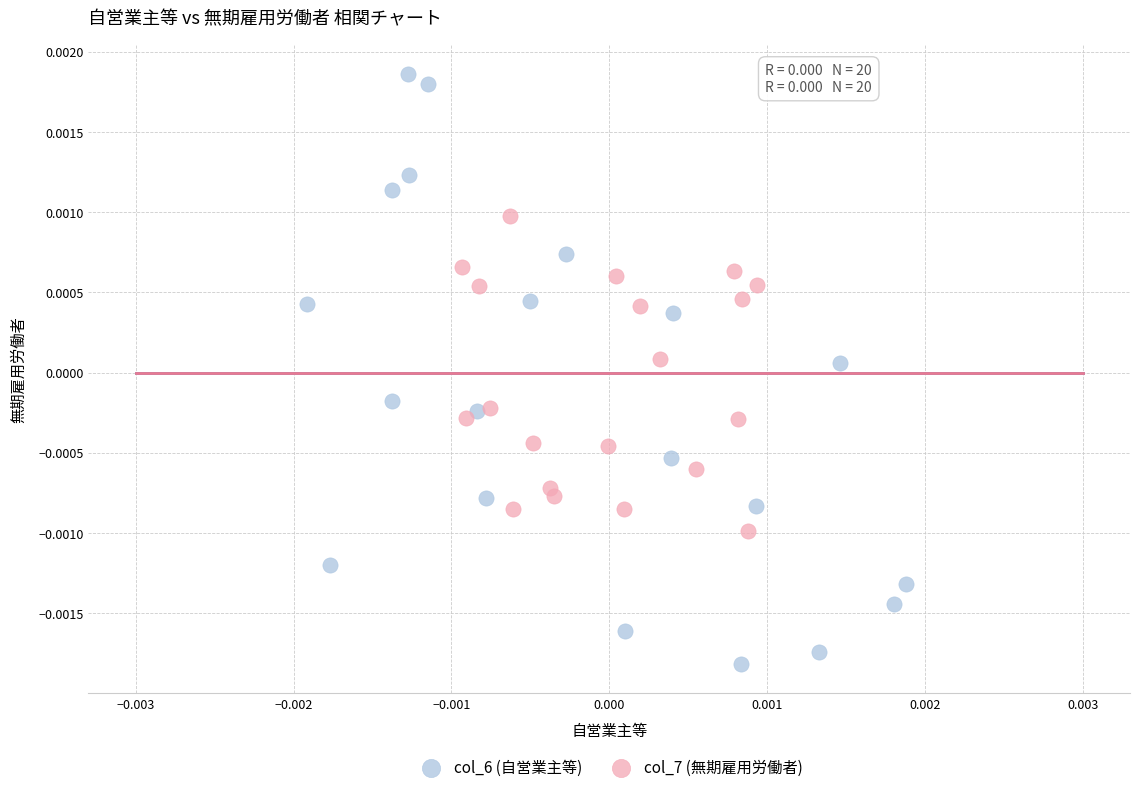

Which series reaches the minimum Y coordinate?

col_6 (自営業主等)